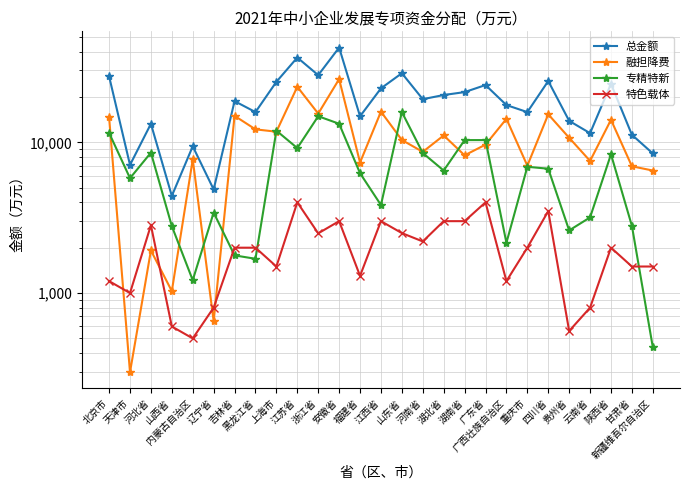

Where is the first local maximum for 融担降费?

河北省